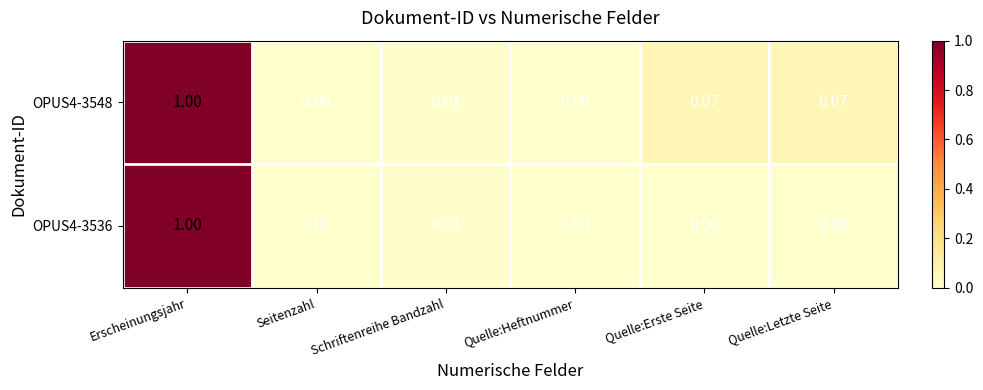

Is the value of OPUS4-3548 at Quelle:Letzte Seite greater than the value of OPUS4-3536 at Erscheinungsjahr?

No